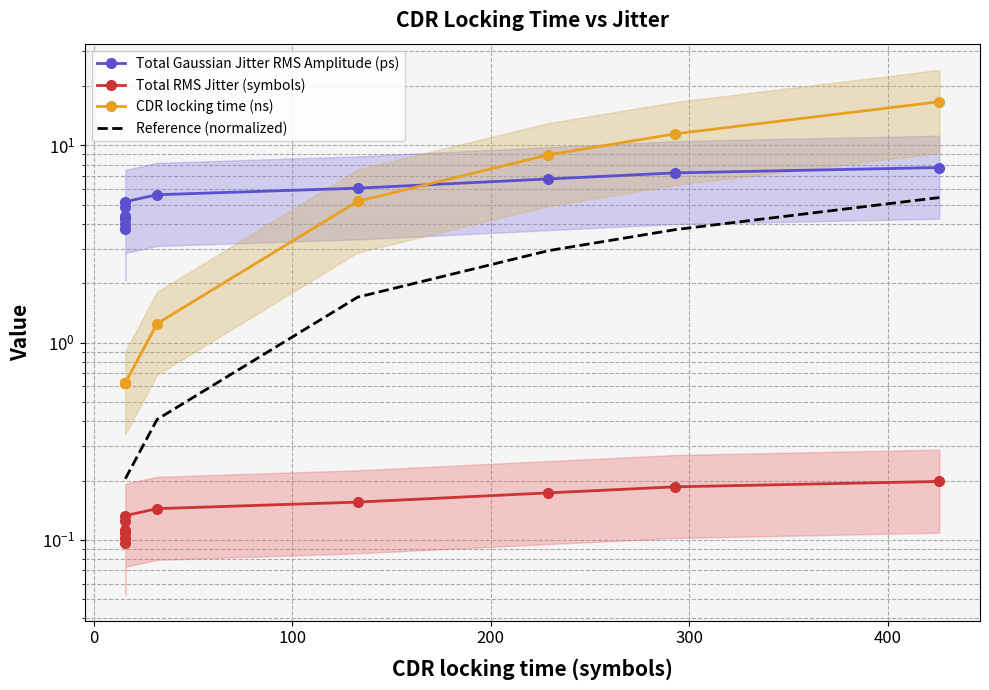

Rank the series by their maximum value, from lowest to highest.

Total RMS Jitter (symbols), Reference (normalized), Total Gaussian Jitter RMS Amplitude (ps), CDR locking time (ns)